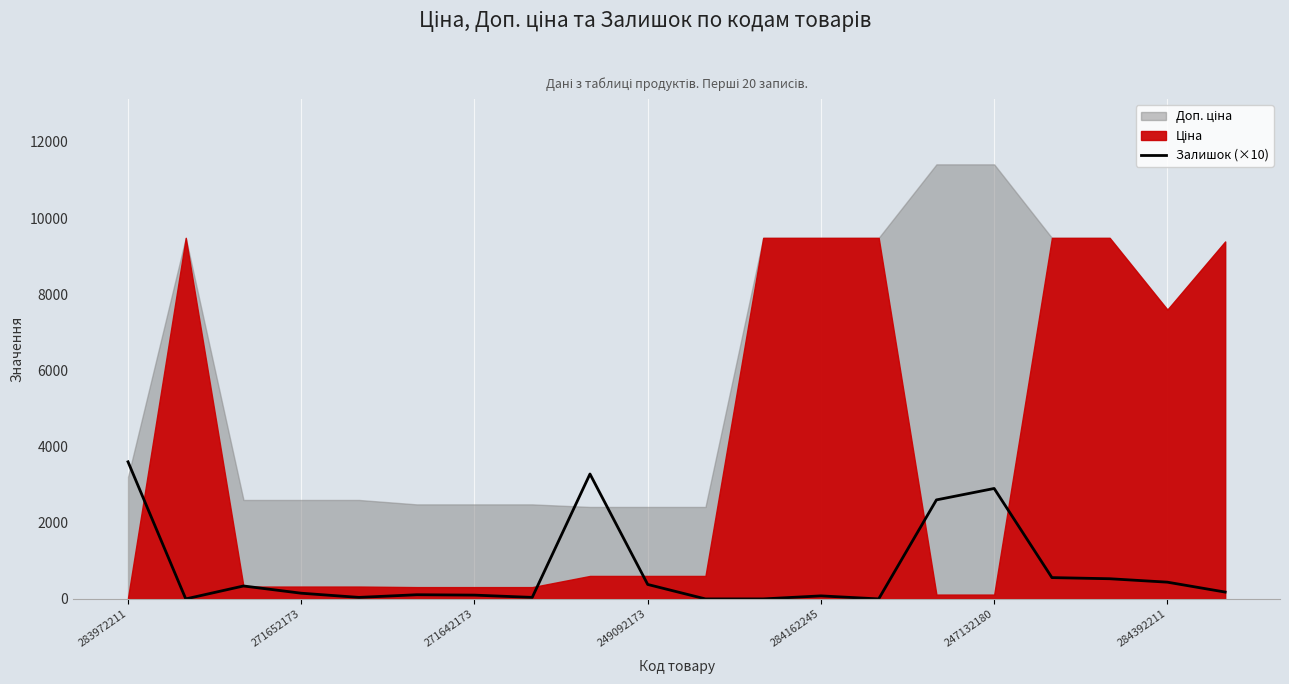

Does the chart have visible grid lines?

No